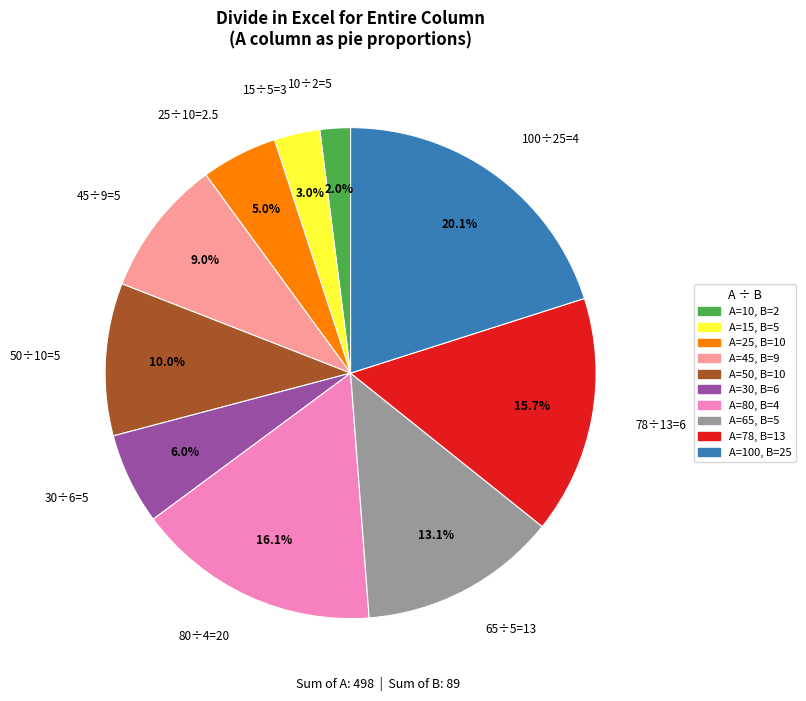

Which slice is the largest?

100÷25=4